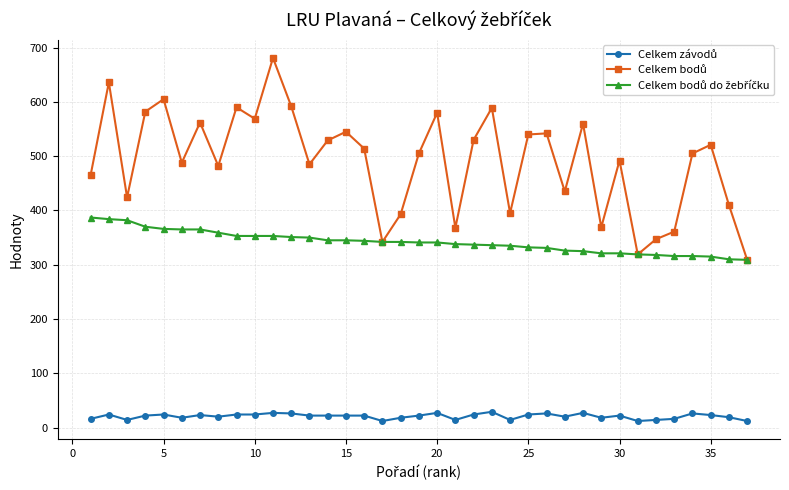

At how many categories does at least one series exceed 276?

37